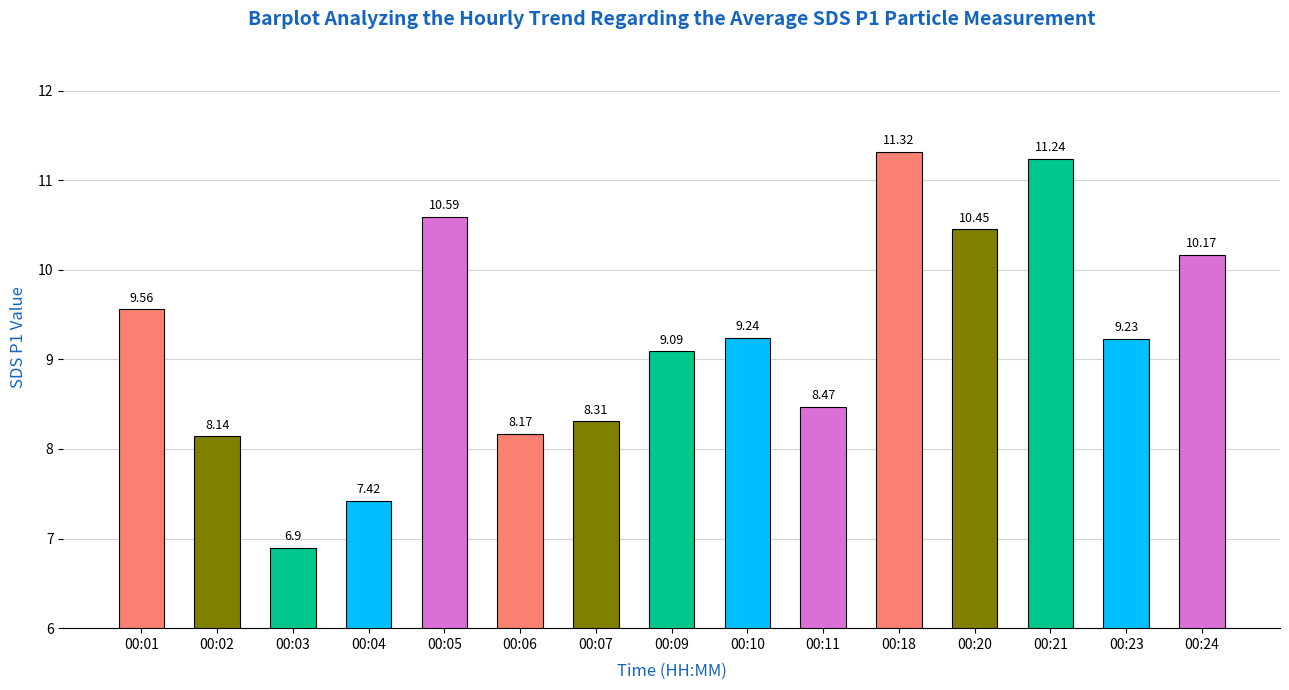

What is the difference between the maximum and minimum values?

4.4